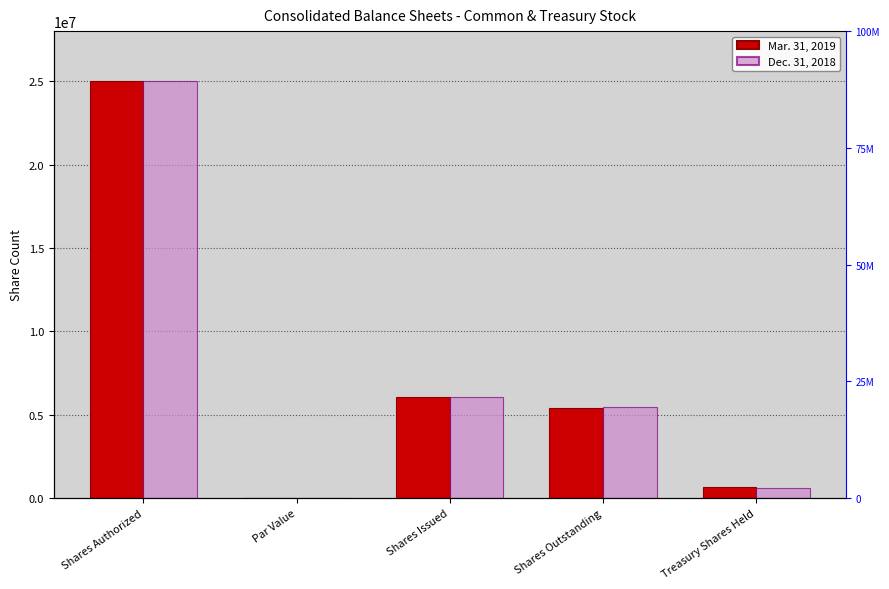

How many series are shown in this chart?

2